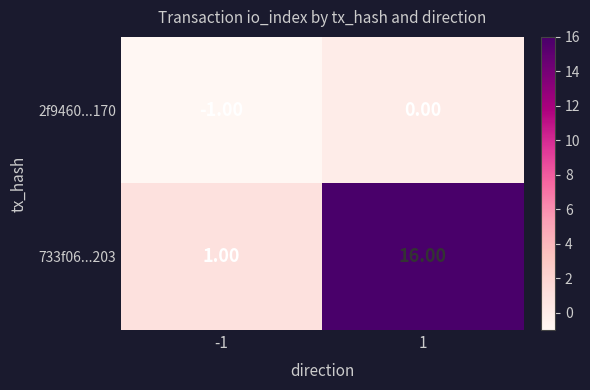

What is the difference between the highest and lowest values at 1?

16